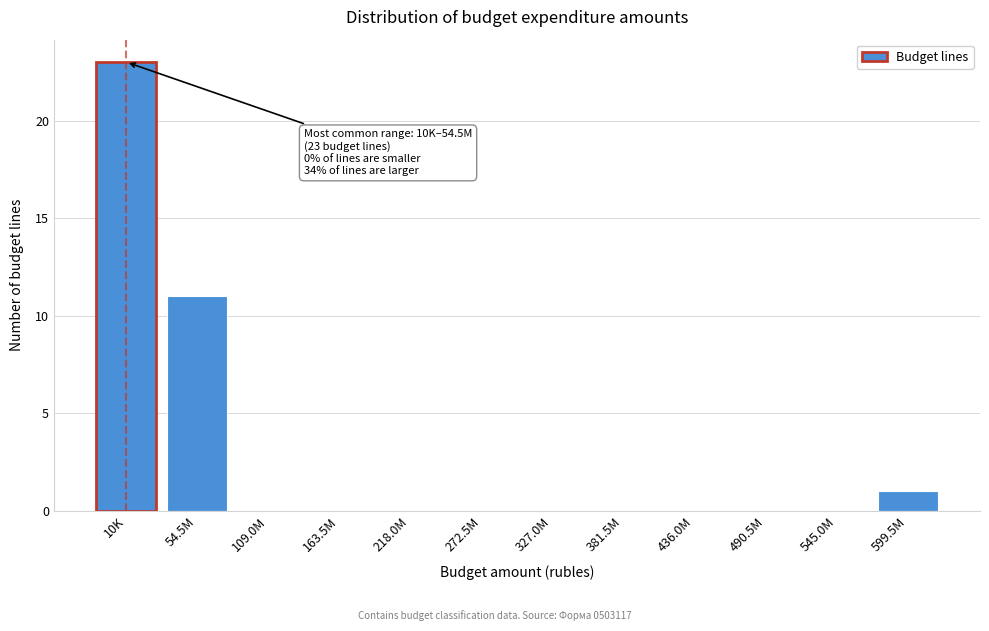

Reading left to right, transcribe all the data shown in this chart.

10K=23	54.5M=11	109.0M=0	163.5M=0	218.0M=0	272.5M=0	327.0M=0	381.5M=0	436.0M=0	490.5M=0	545.0M=0	599.5M=1